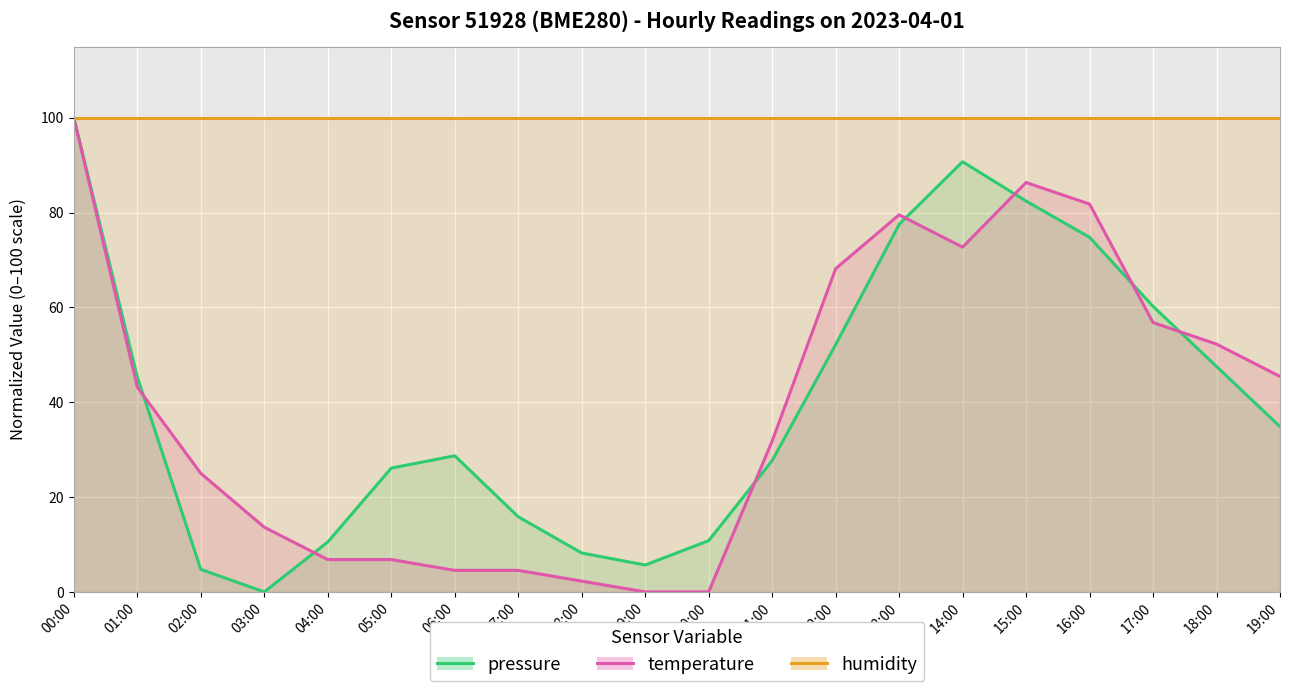

Between 00:00 and 17:00, which is larger?

00:00